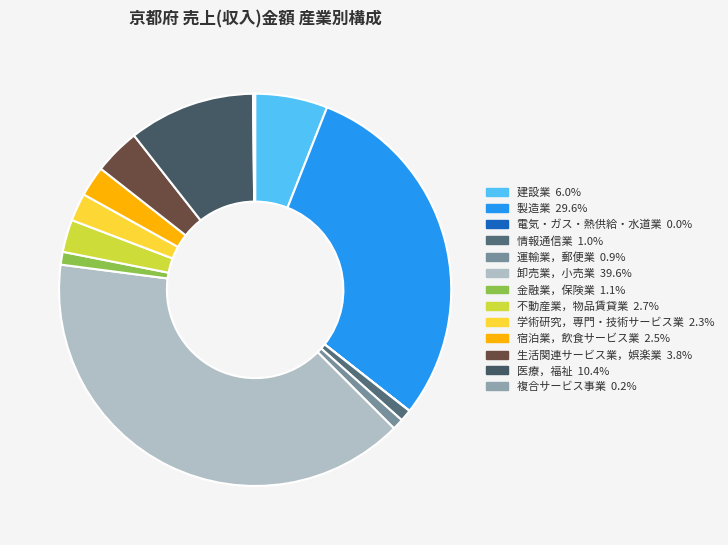

Which has a higher value, 情報通信業 or 複合サービス事業?

情報通信業